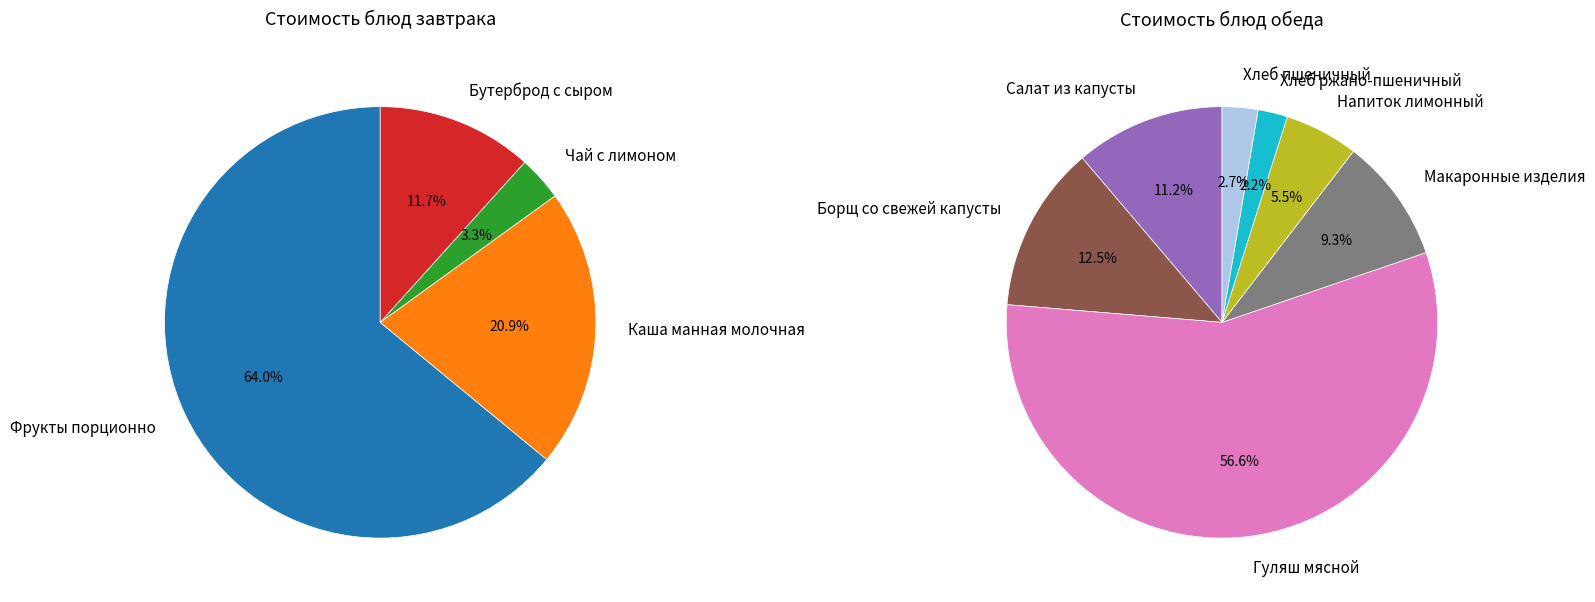

Which category has the smallest portion of the pie?

Хлеб ржано-пшеничный